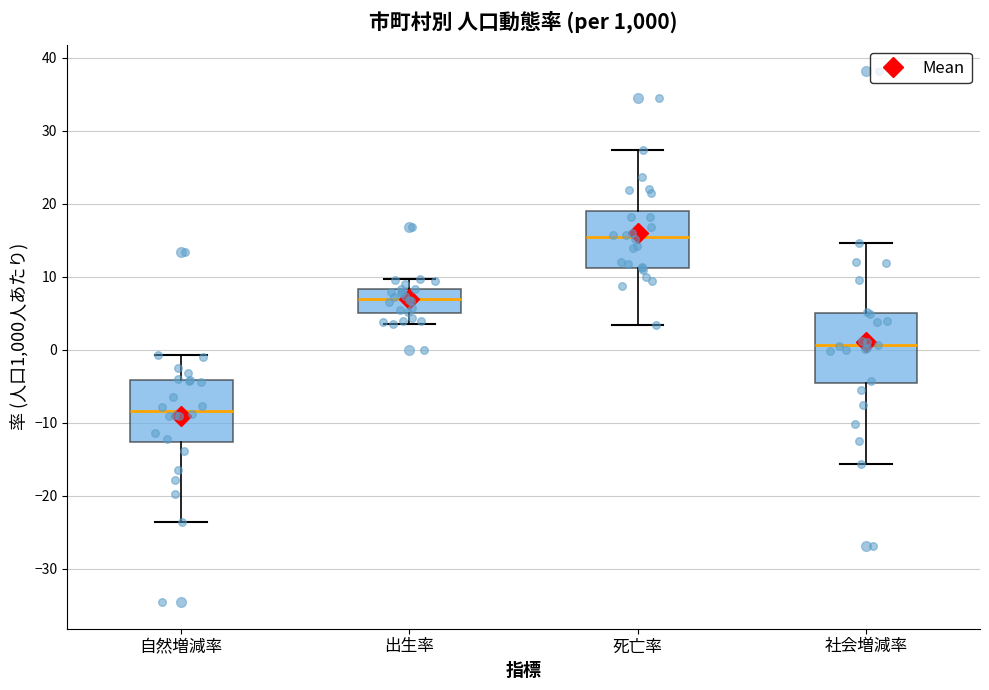

Which box's median line is the lowest?

自然増減率